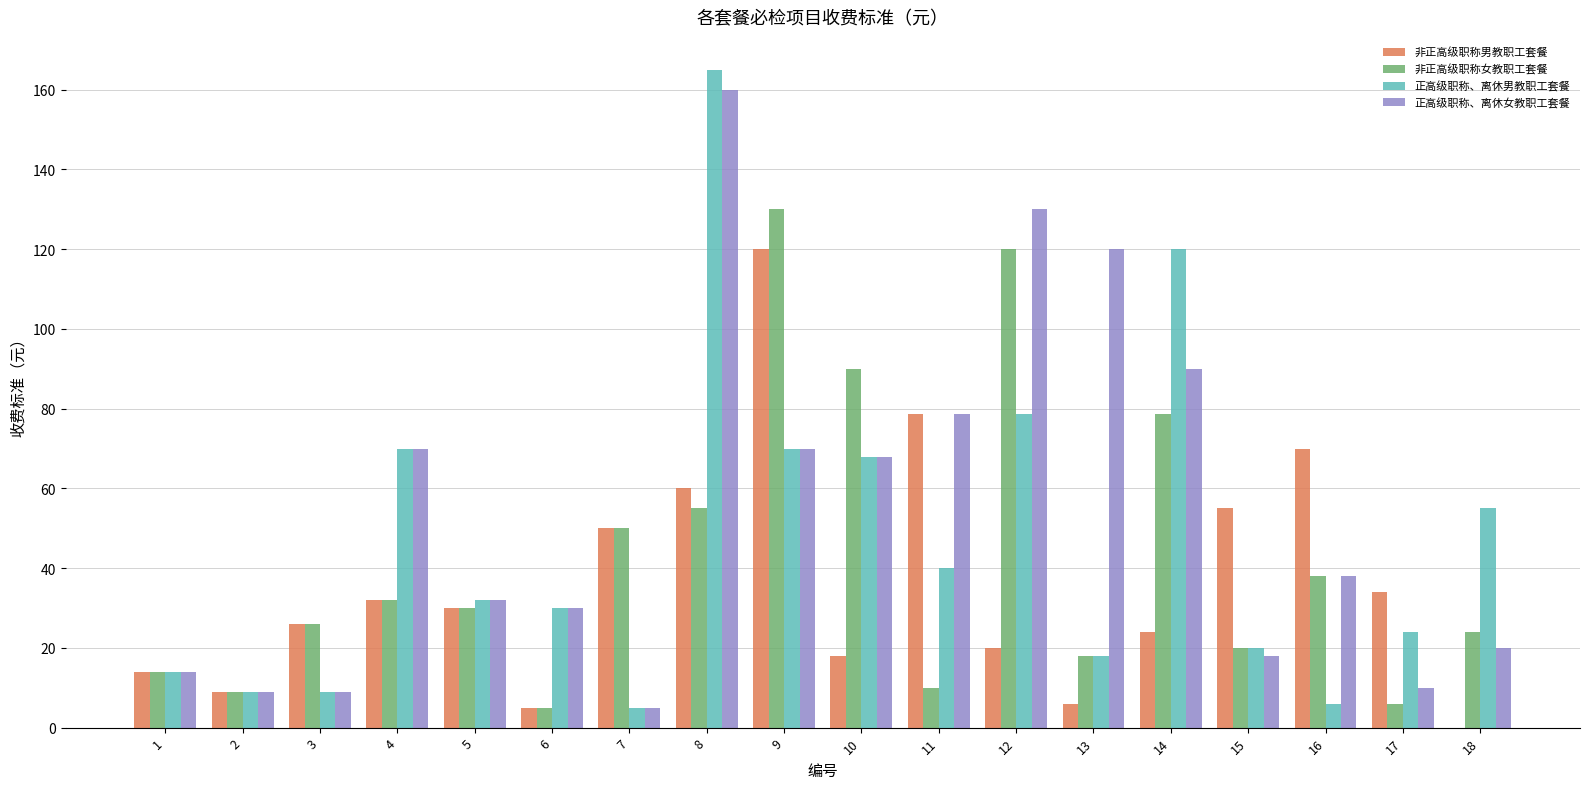

Between 1 and 18, which series saw the biggest shift?

正高级职称、离休男教职工套餐